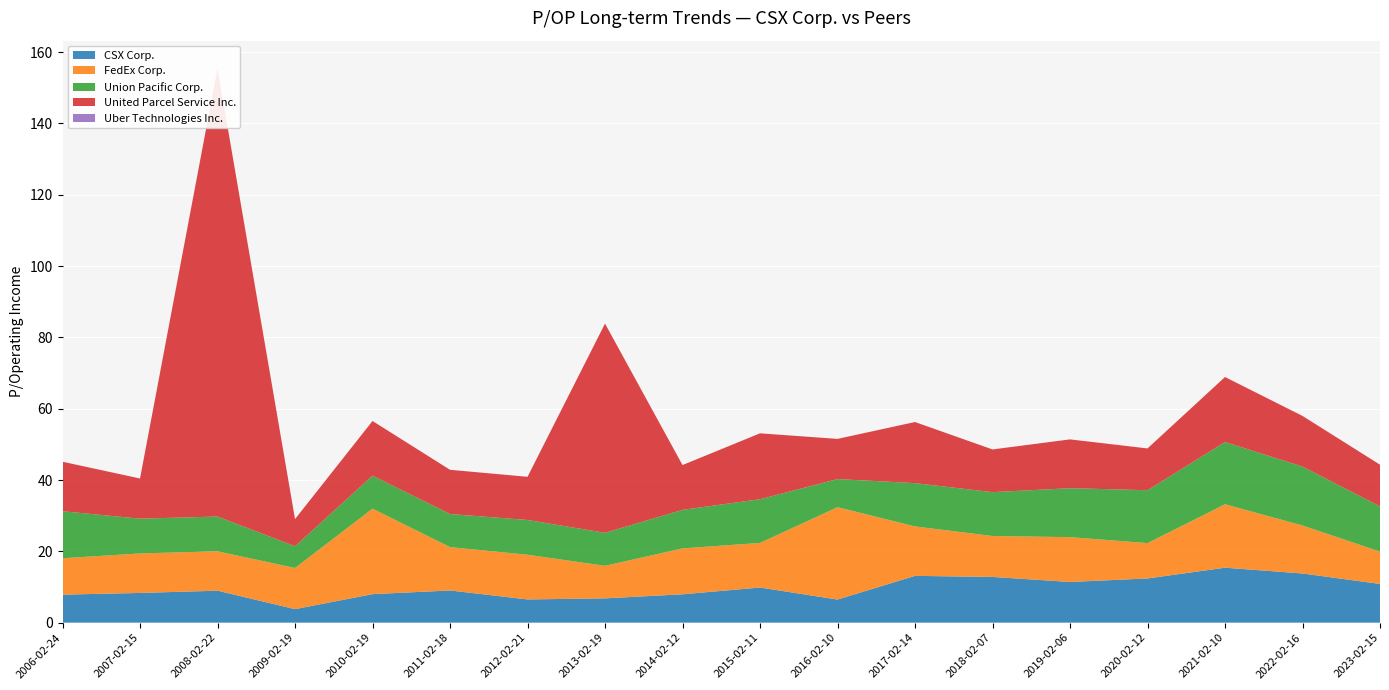

Reading left to right, extract all data points from this chart.

CSX Corp.: 7.8	8.3	9.0	3.8	8.0	9.0	6.5	6.8	8.0	9.8	6.5	13.1	12.8	11.4	12.4	15.4	13.8	10.8
FedEx Corp.: 10.2	11.1	11.1	11.5	24.0	12.2	12.5	9.1	12.9	12.5	25.9	13.9	11.5	12.6	9.9	17.8	13.5	9.1
Union Pacific Corp.: 13.2	9.8	9.8	6.1	9.2	9.3	9.7	9.3	10.8	12.3	7.9	12.1	12.3	13.7	14.8	17.5	16.5	12.7
United Parcel Service Inc.: 13.9	11.3	125.7	7.6	15.3	12.4	12.1	58.7	12.6	18.5	11.3	17.1	12.0	13.7	11.7	18.2	14.2	11.7
Uber Technologies Inc.: 0.0	0.0	0.0	0.0	0.0	0.0	0.0	0.0	0.0	0.0	0.0	0.0	0.0	0.0	0.0	0.0	0.0	0.0